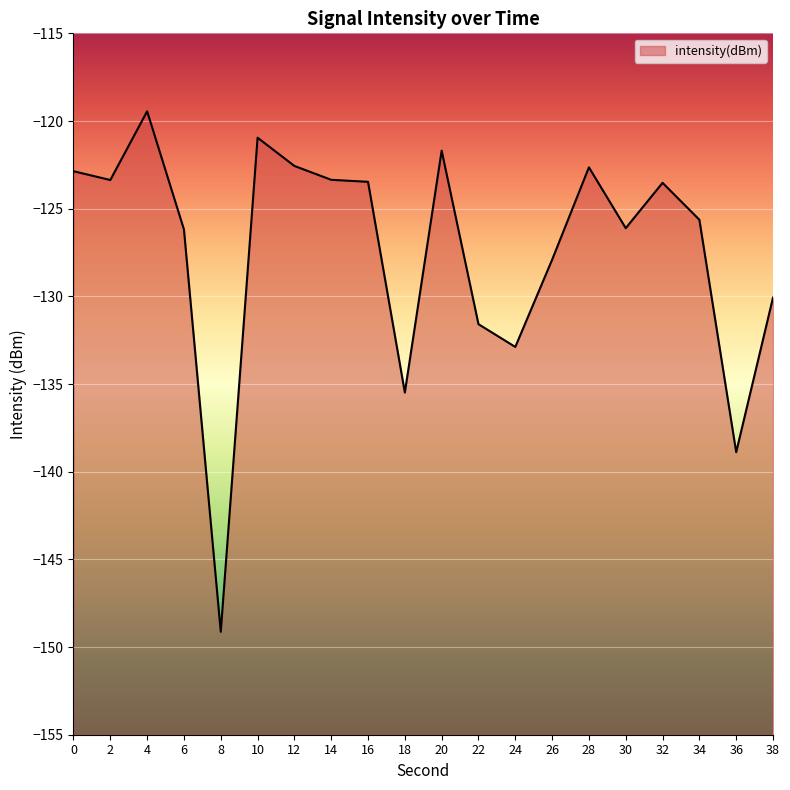

Does the chart display data point markers on the line(s)?

No